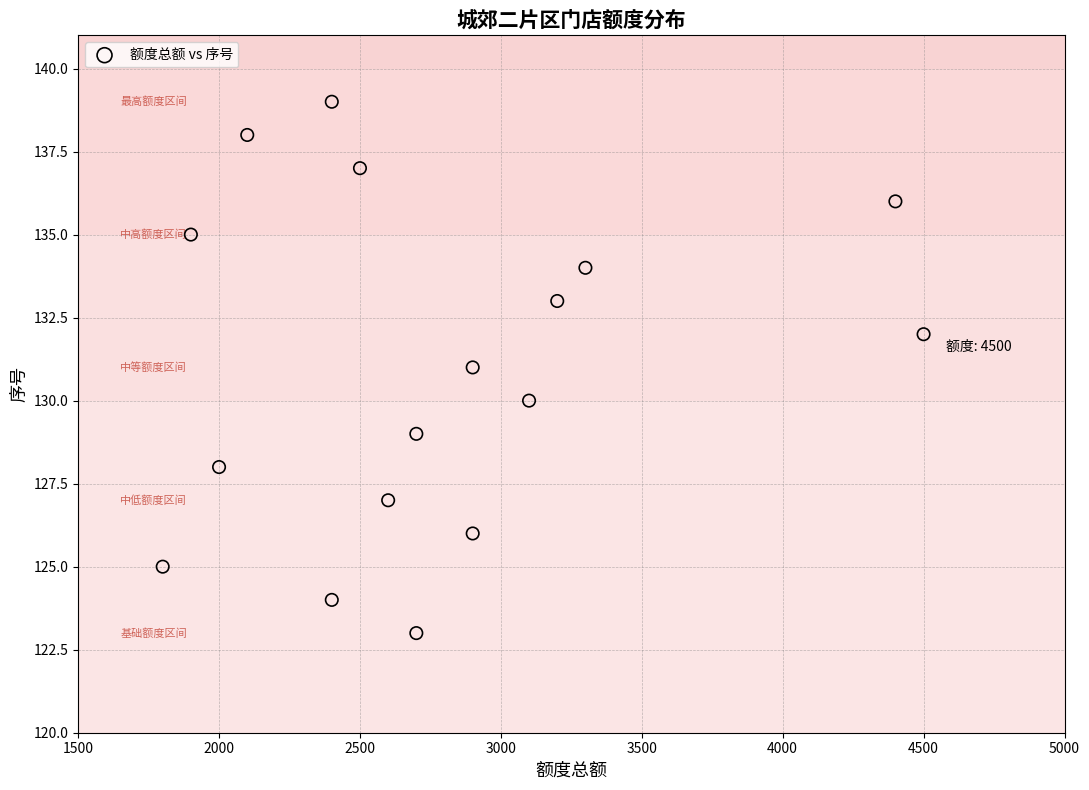

What is the range of Y values (max minus min)?

16